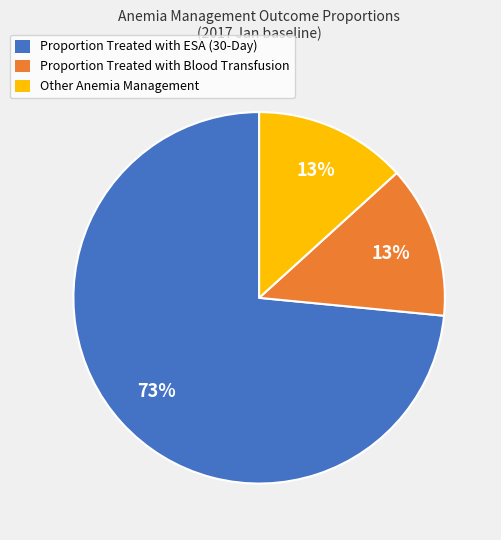

Which slice represents more than half of the pie?

Proportion Treated with ESA (30-Day)